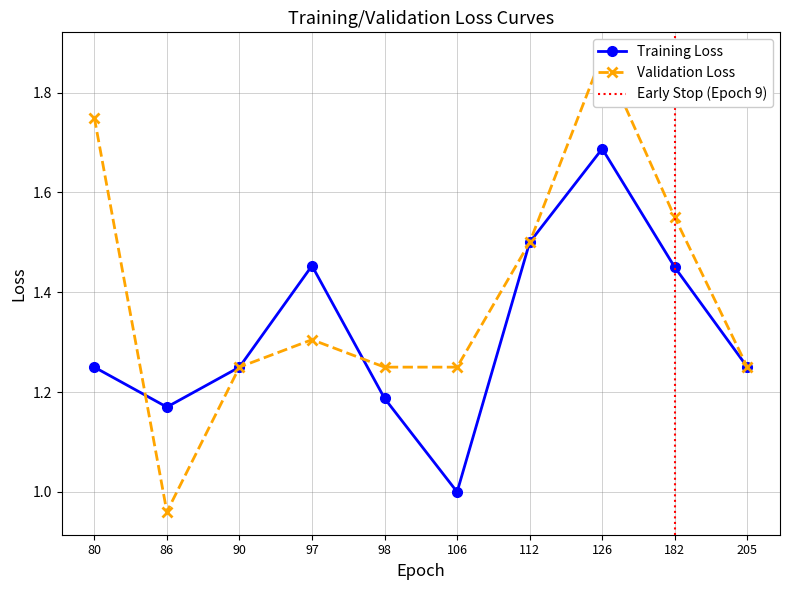

True or false: Training Loss has a value of 1.0 at 106.

True